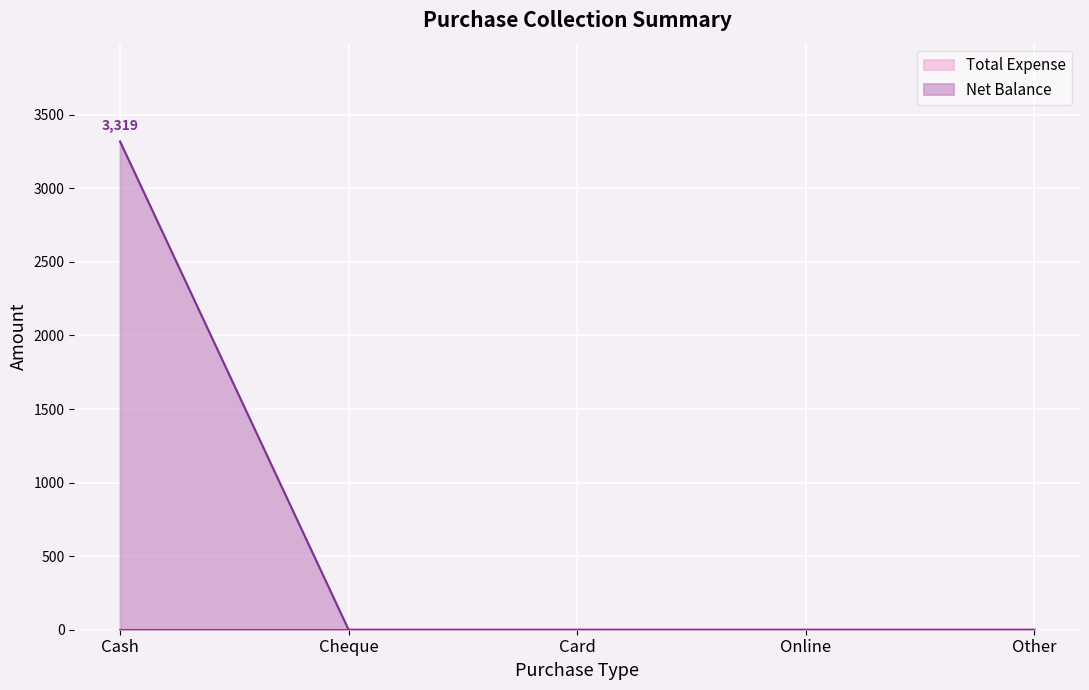

Where is the data nearest to the value 1659?

Cheque